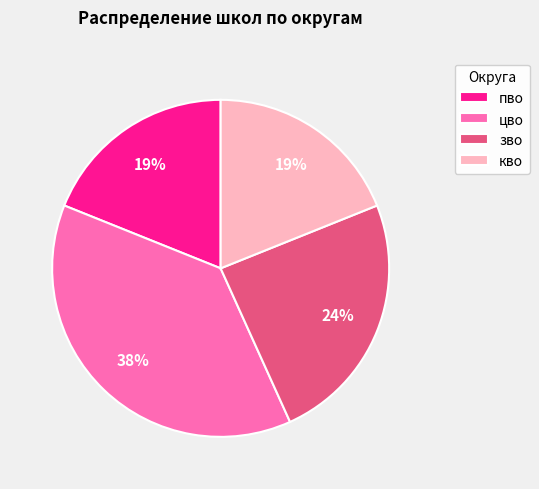

To the nearest percent, what is the average slice percentage?

25%